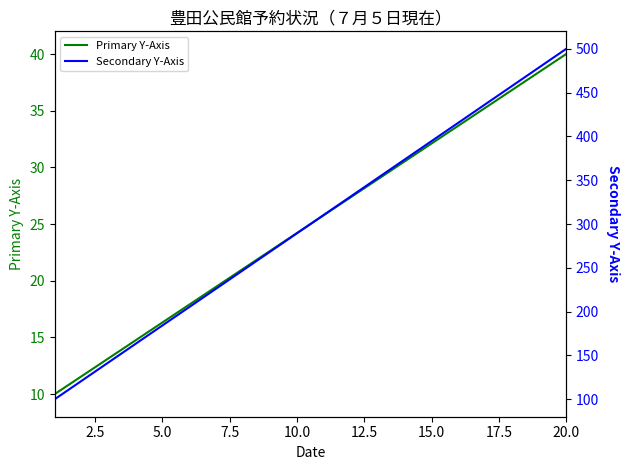

The Primary Y-Axis series shows 32.1 at 15.0. True or false?

True